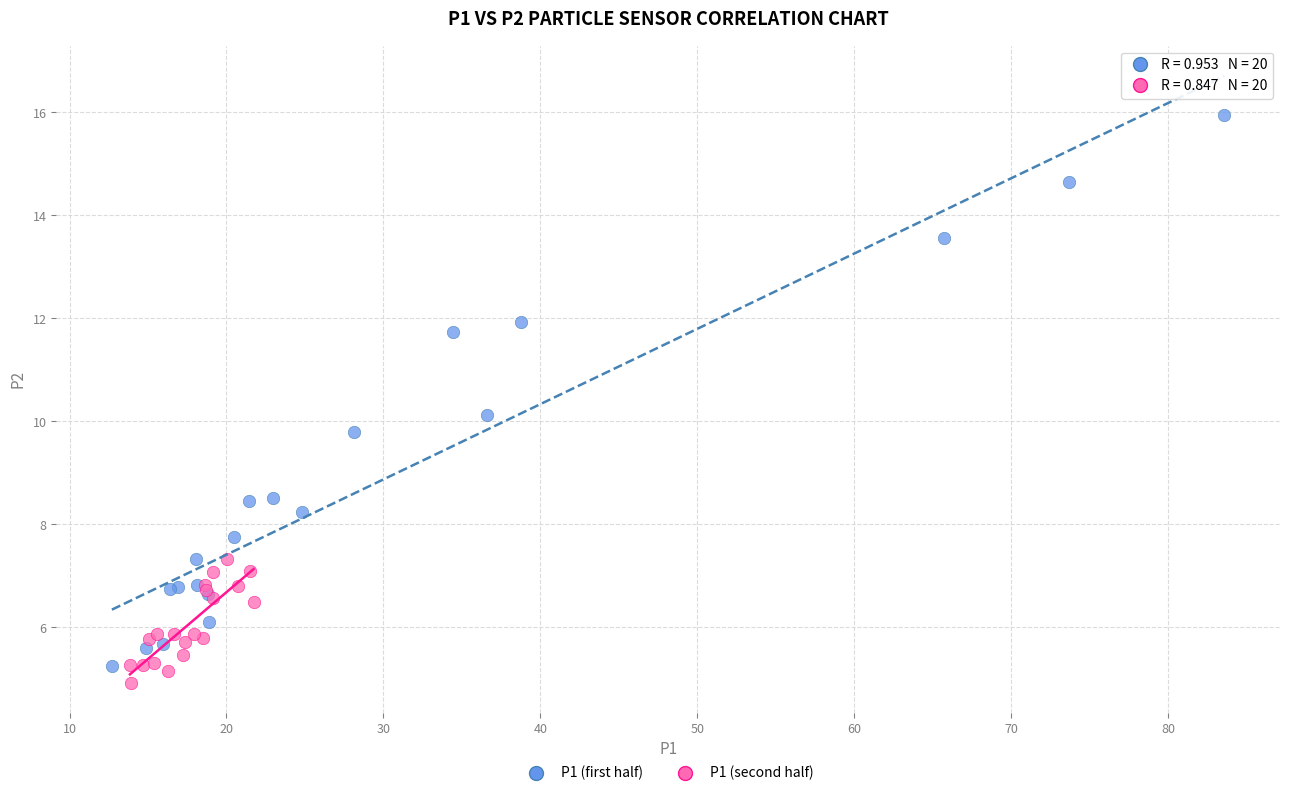

Which series contains the lowest Y value?

P1 (second half)